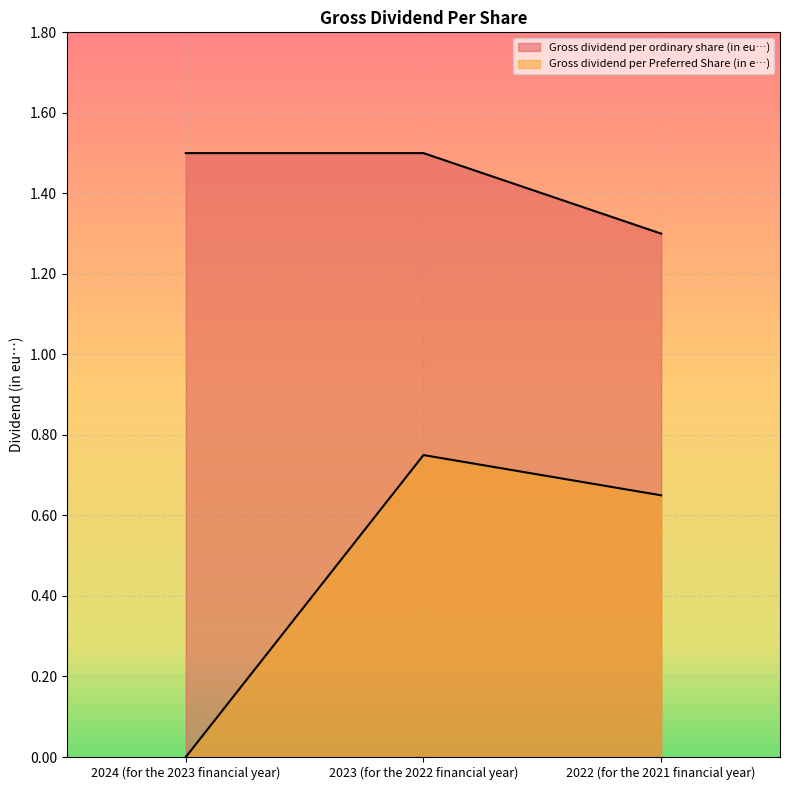

List the series in order of their overall mean, highest first.

Gross dividend per ordinary share (in eu…), Gross dividend per Preferred Share (in e…)